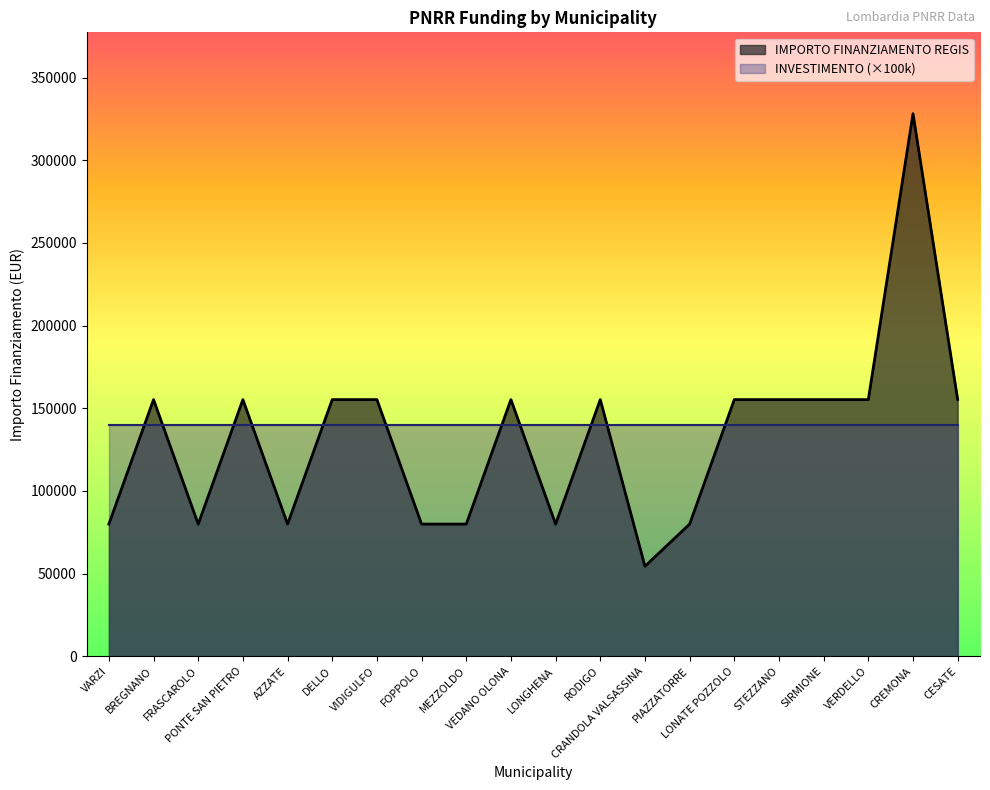

What is the label of the 19th point from the right?

BREGNANO